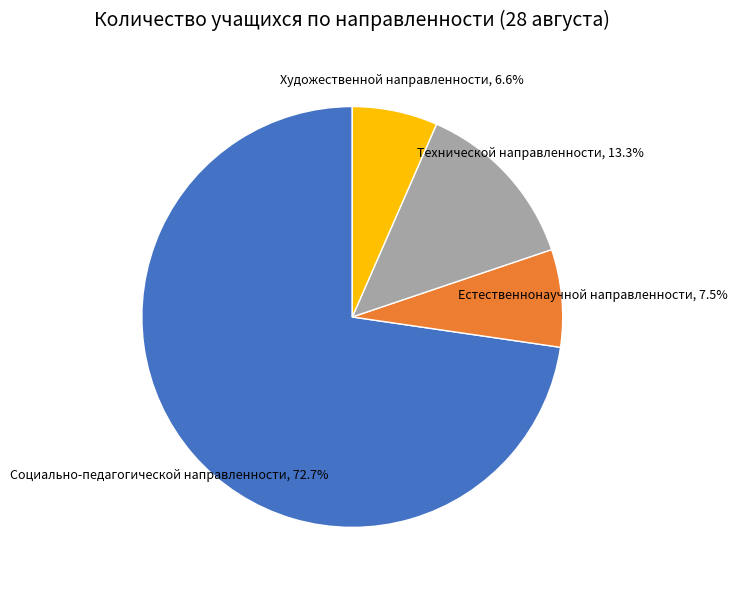

True or false: Социально-педагогической направленности accounts for 82% of the total.

False